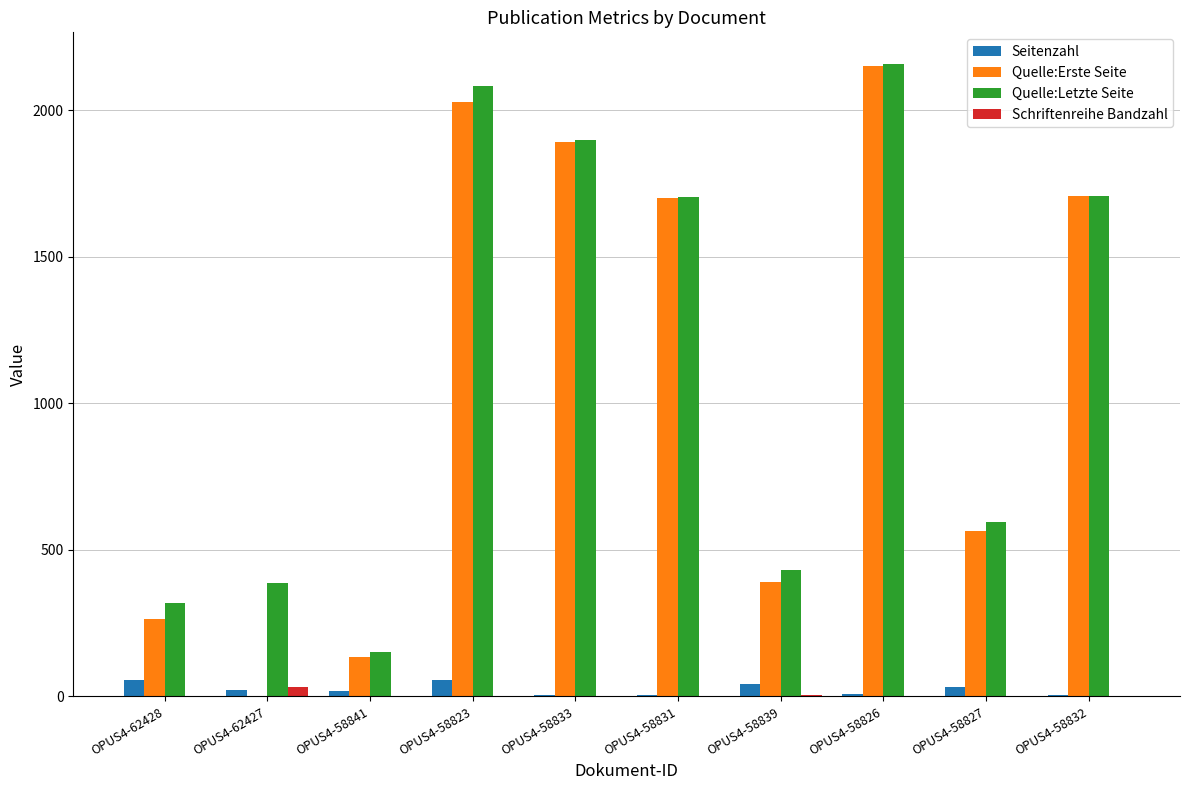

What is the sum of the Schriftenreihe Bandzahl values at OPUS4-58827 and OPUS4-58832?

4